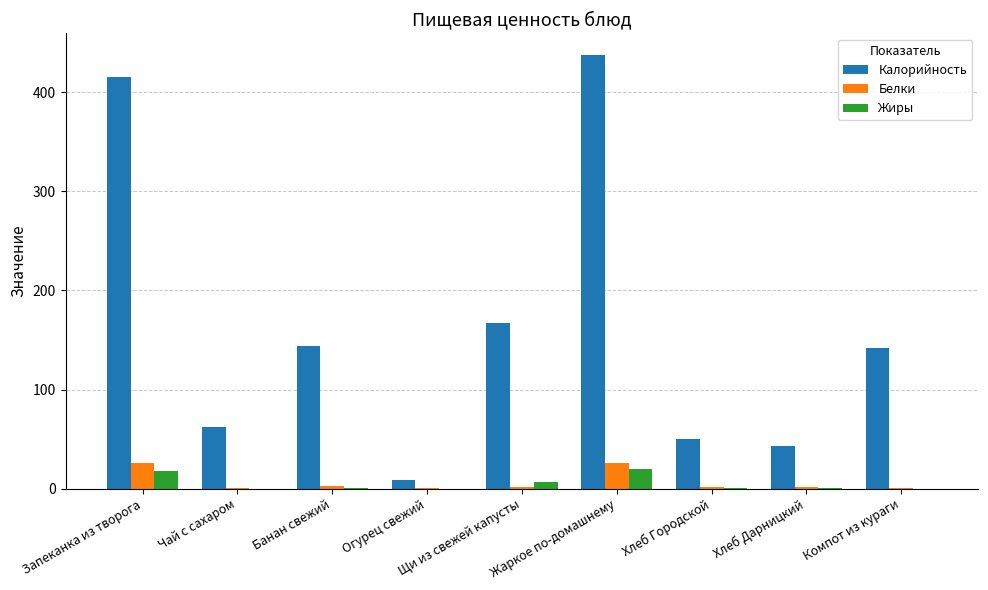

What is the maximum value for Калорийность?

437.7